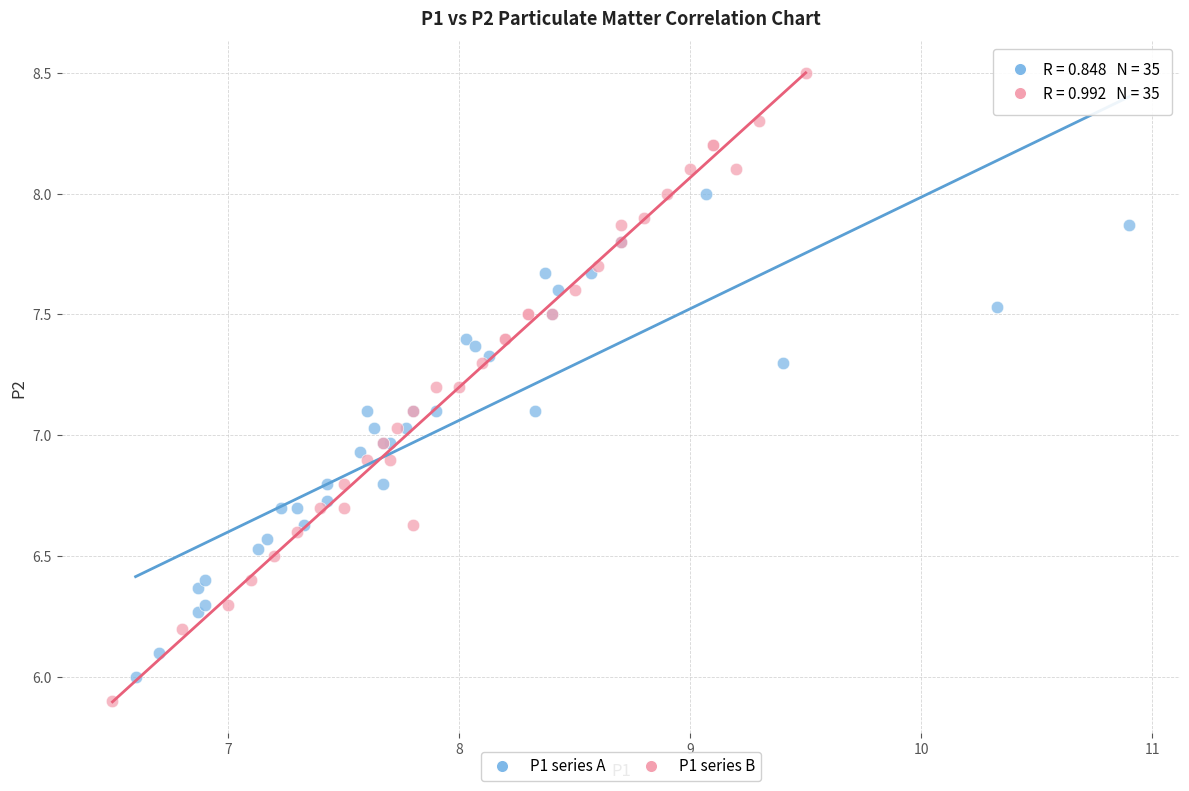

Which series has the widest spread of Y values?

P1 series B